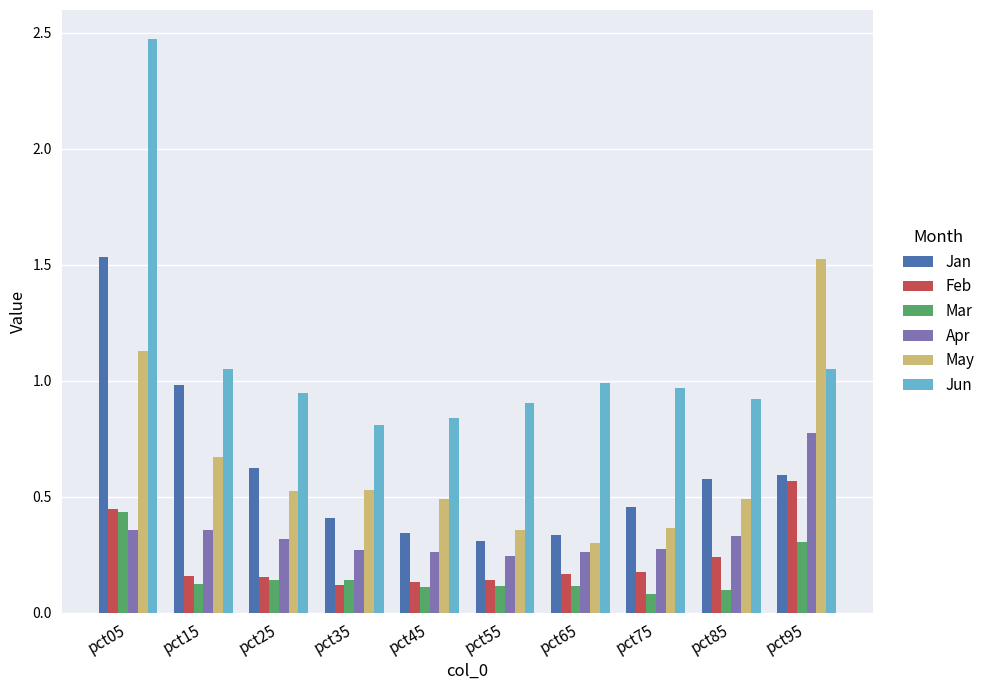

True or false: Apr has a value of 1.2 at pct95.

False